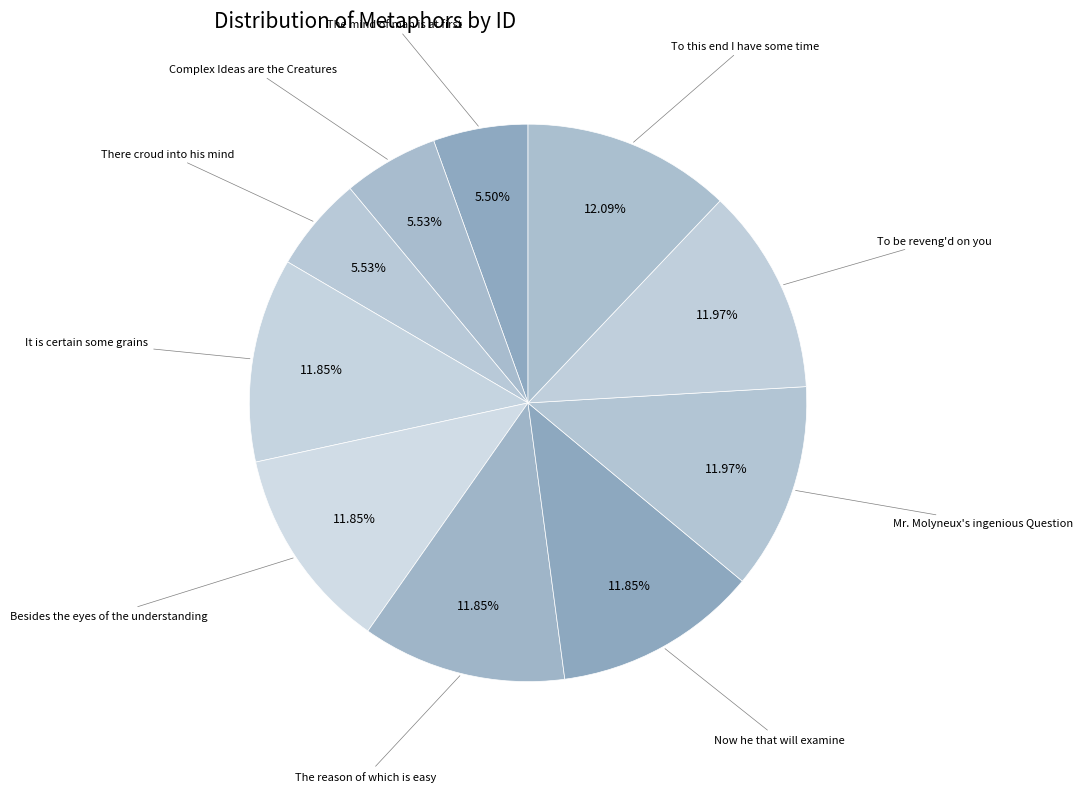

To the nearest percent, what is the average slice percentage?

10%